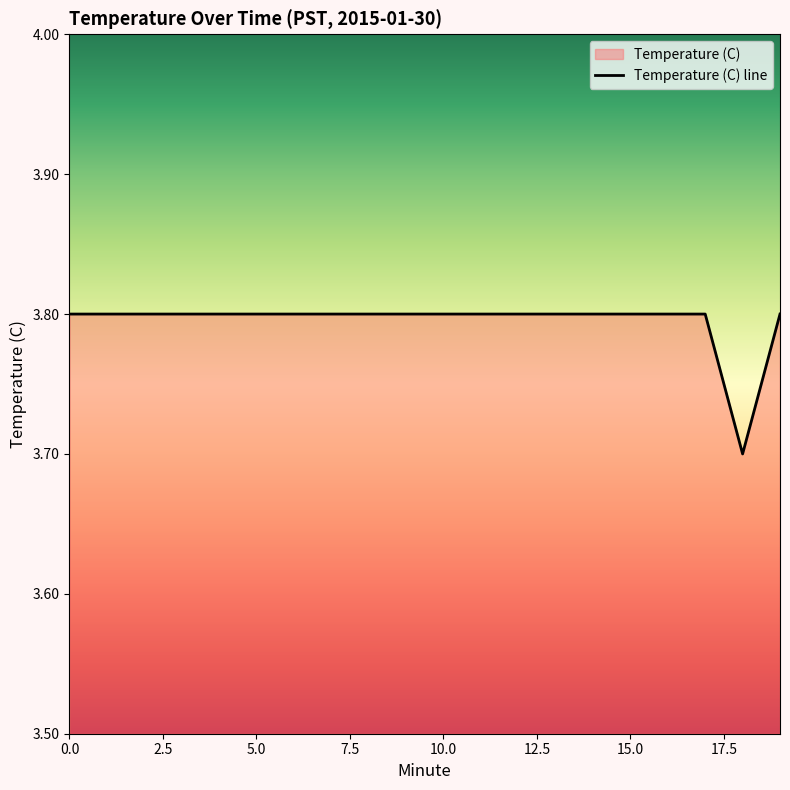

Reading left to right, transcribe all the data shown in this chart.

3.8	3.8	3.8	3.8	3.8	3.8	3.8	3.8	3.8	3.8	3.8	3.8	3.8	3.8	3.8	3.8	3.8	3.8	3.7	3.8